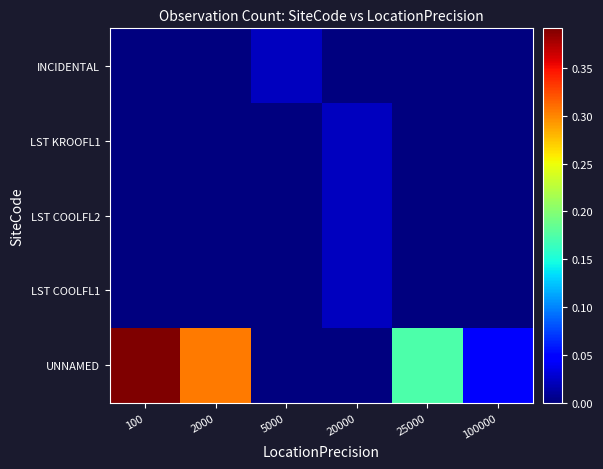

Rank the series at 100 from lowest to highest value.

INCIDENTAL, LST KROOFL1, LST COOLFL2, LST COOLFL1, UNNAMED